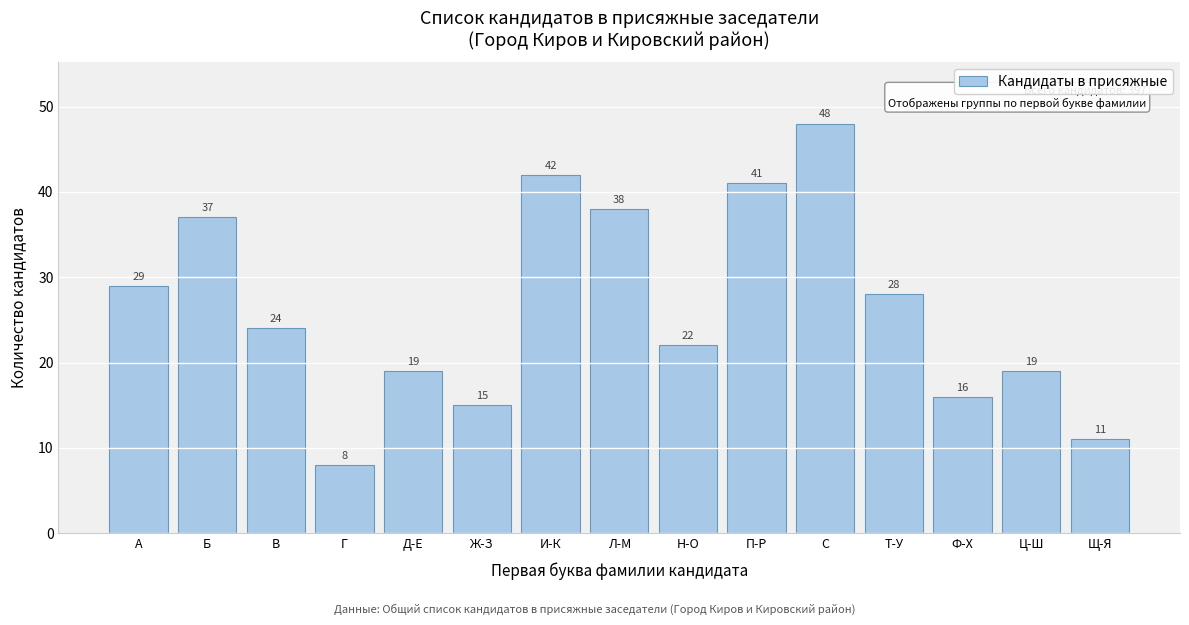

Reading left to right, extract all data points from this chart.

29	37	24	8	19	15	42	38	22	41	48	28	16	19	11